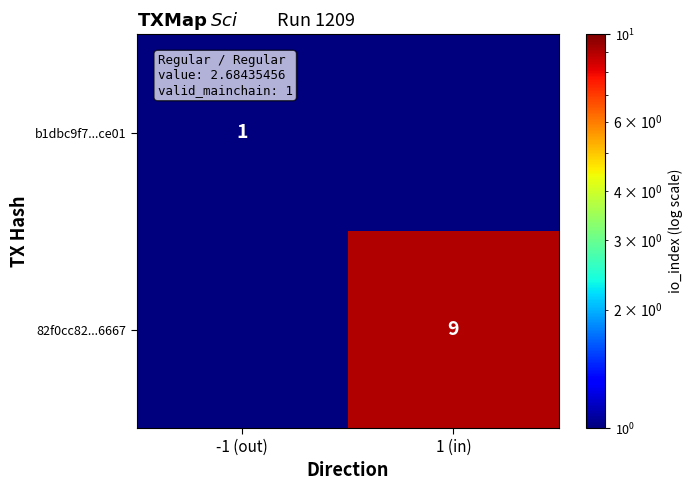

The value of 82f0cc82...6667 at 1 (in) is 9.0. True or false?

True